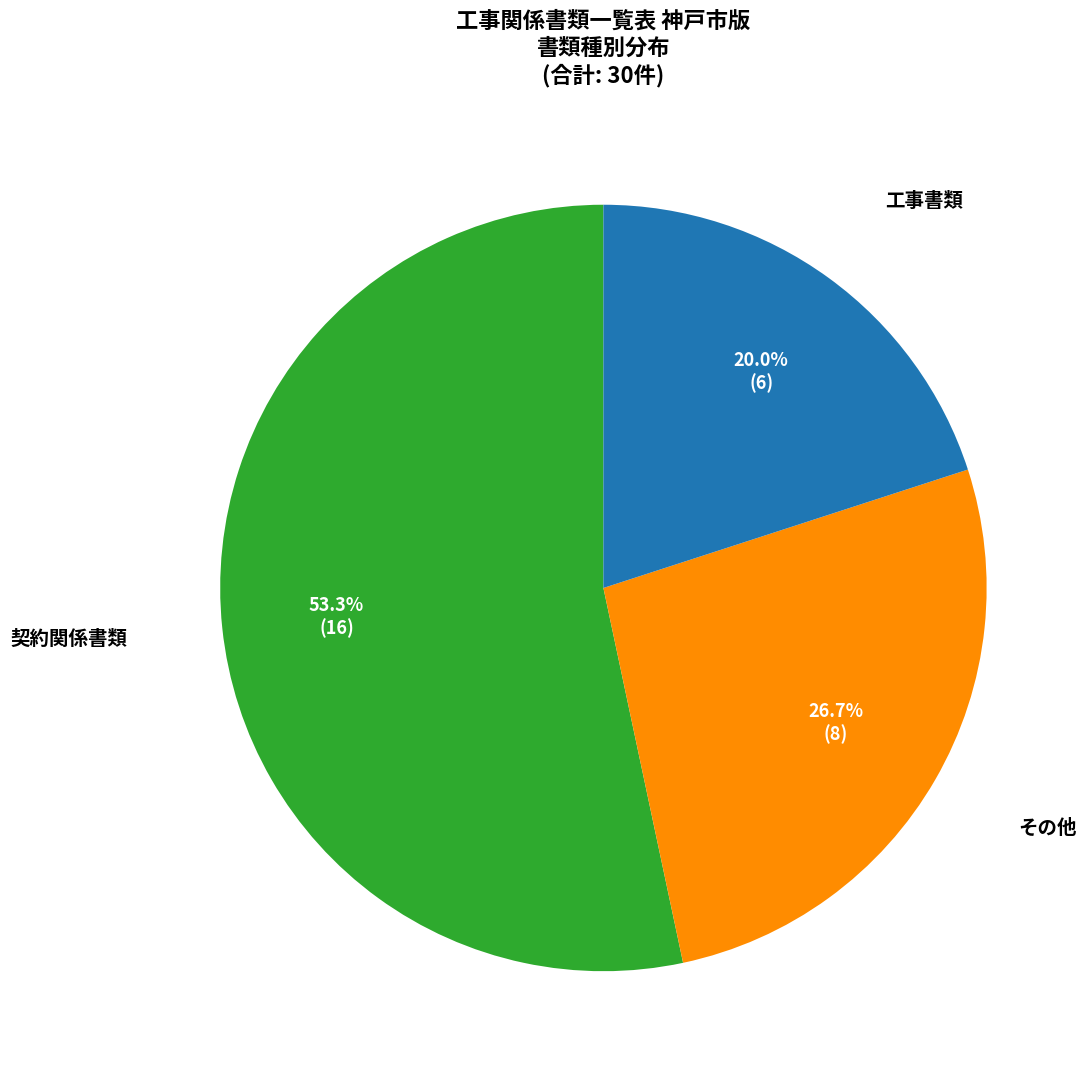

Is there any slice that represents more than half of the pie?

Yes